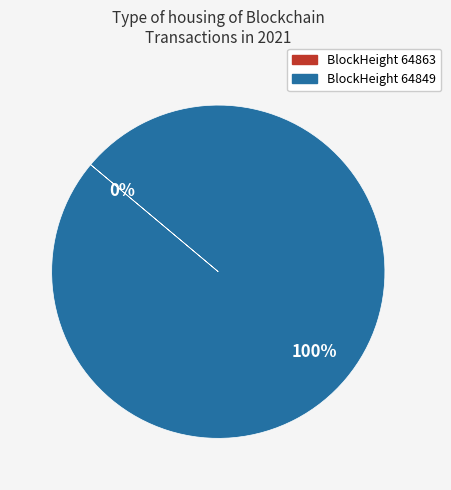

Is there any slice that represents more than half of the pie?

Yes